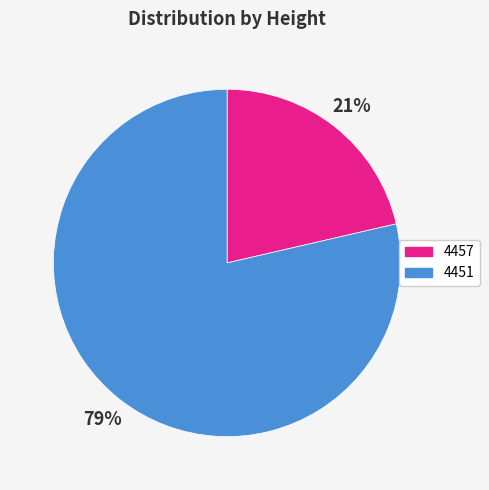

How many segments does this pie chart have?

2